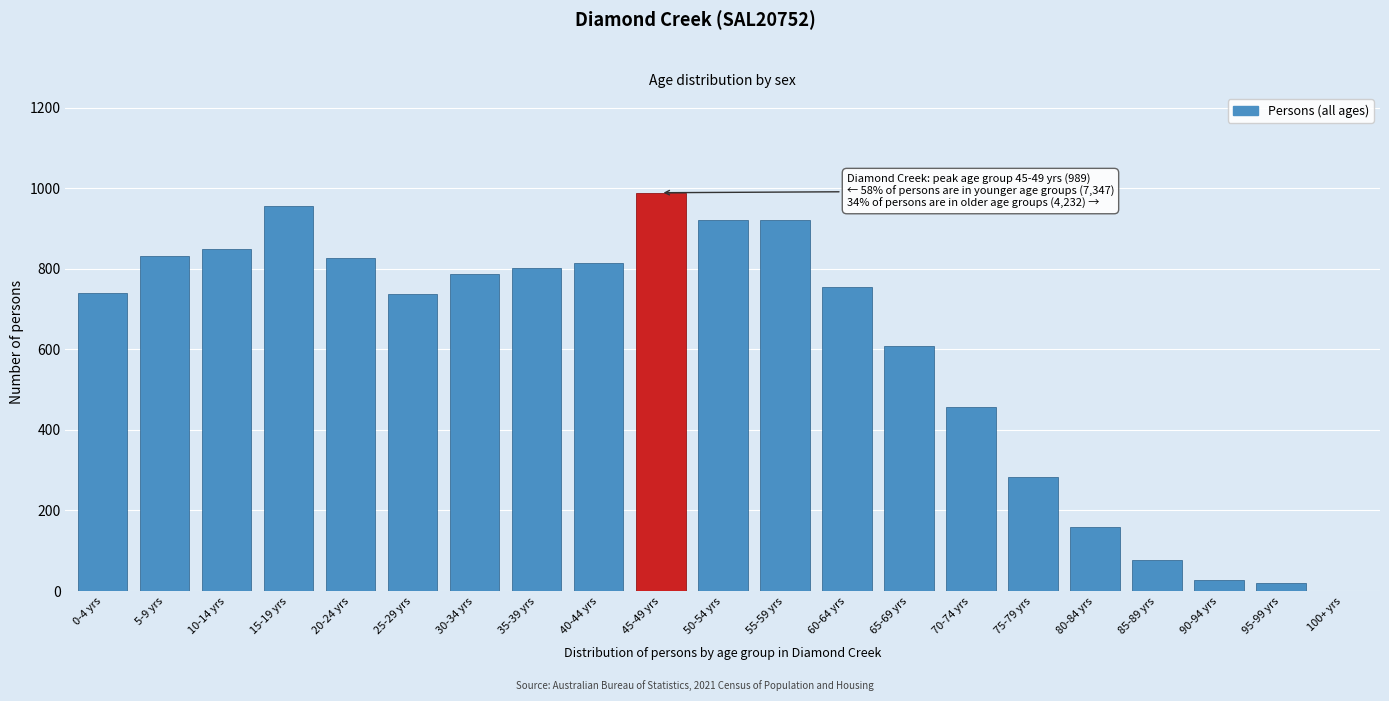

What is the greatest value displayed?

989